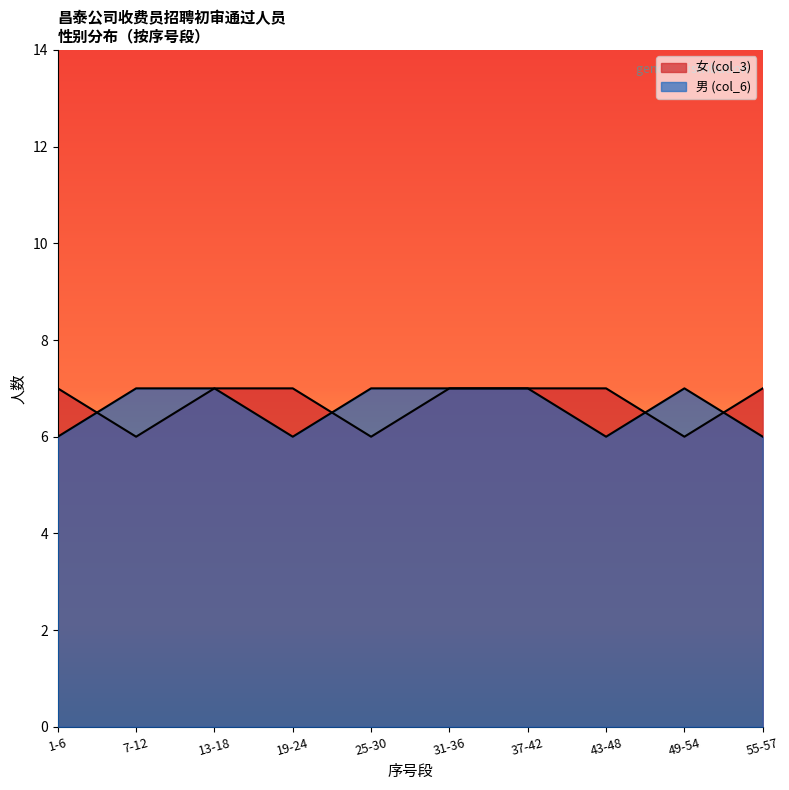

Does the chart have visible grid lines?

No